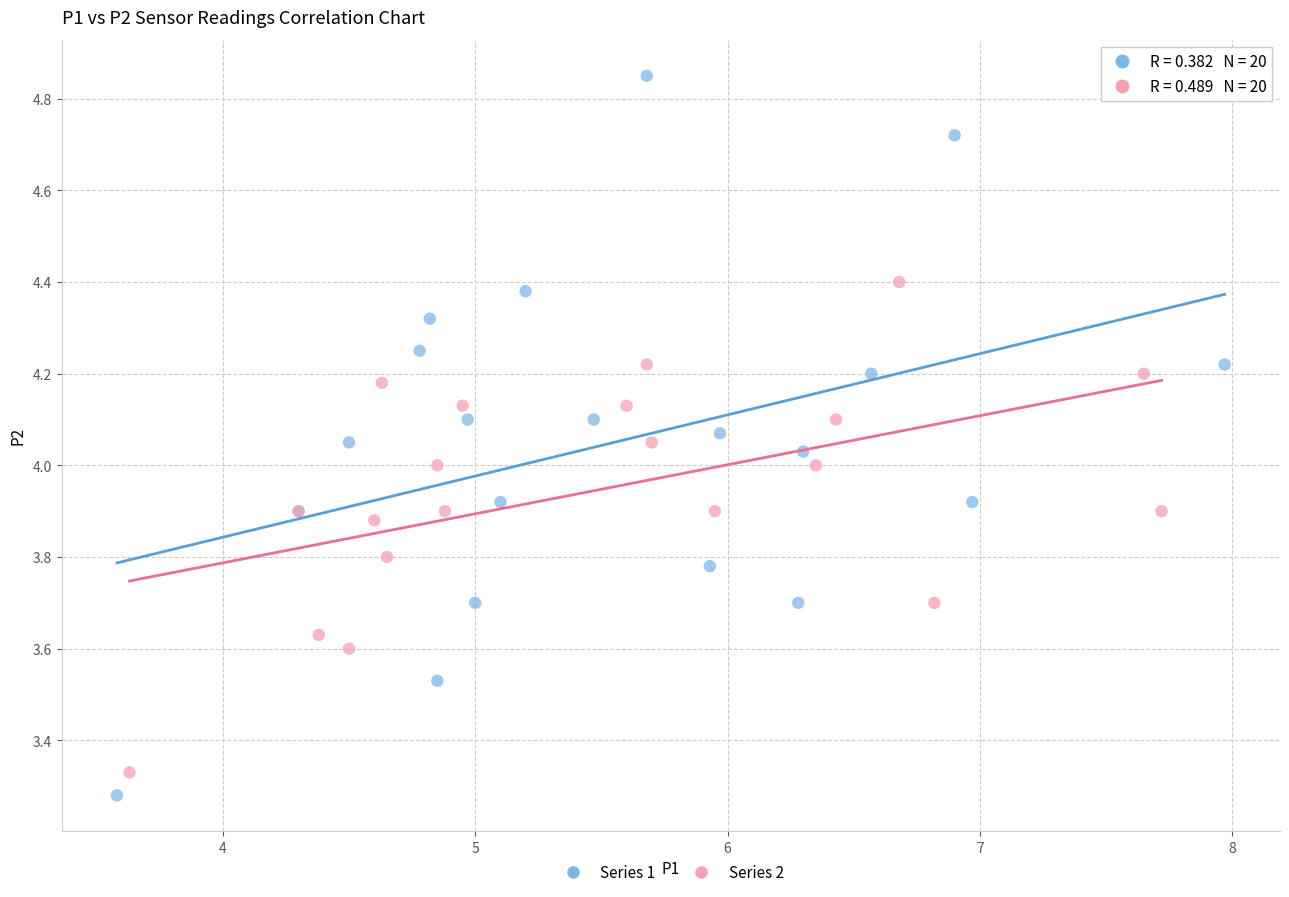

Which series has the widest spread of Y values?

Series 1